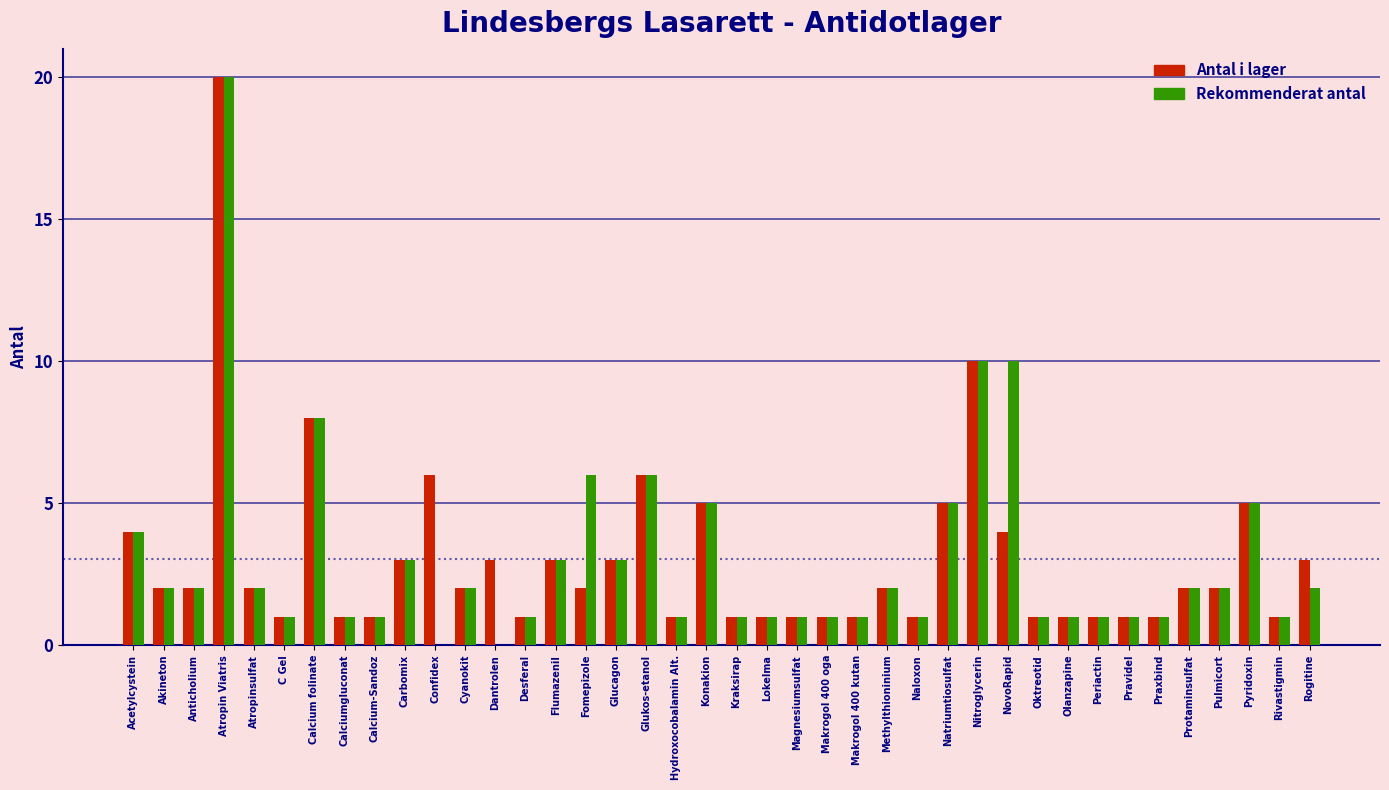

The Antal i lager series shows 2 at Carbomix. True or false?

False